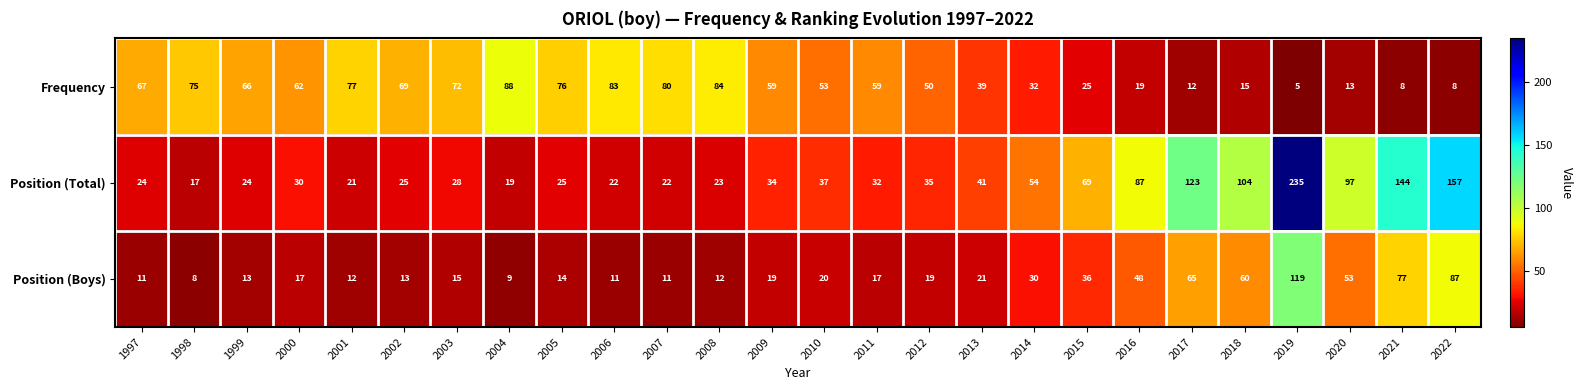

What is the greatest value displayed?

235